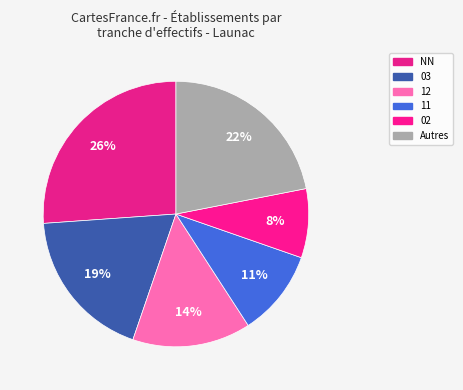

Count the number of slices in the pie.

6